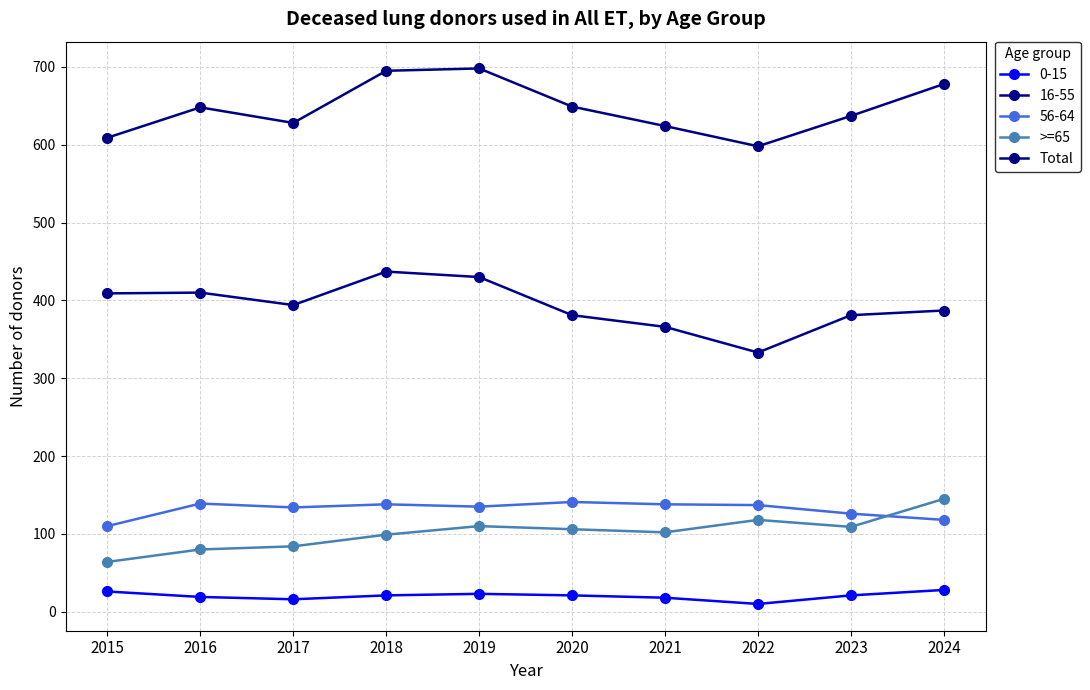

Which series has the largest range (max minus min)?

Total